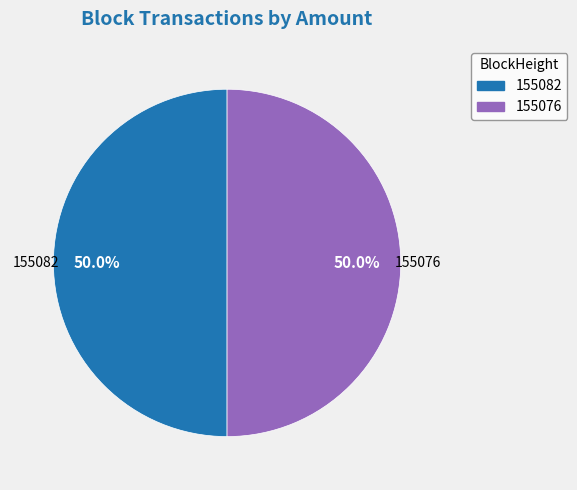

Combined, what portion of the pie is 155082 and 155076?

100.0%